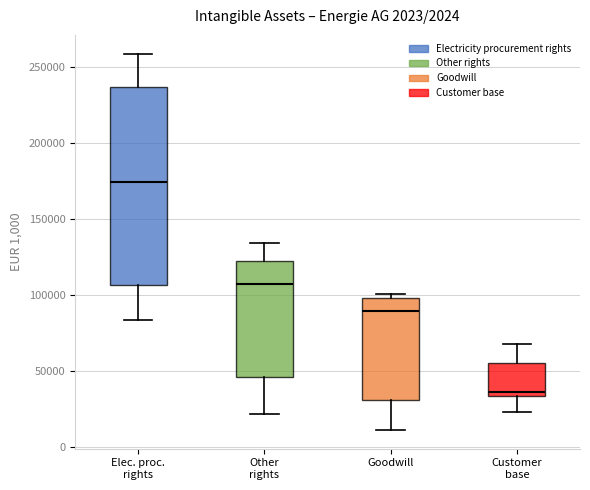

Which box's median line is the highest?

Elec. proc. rights